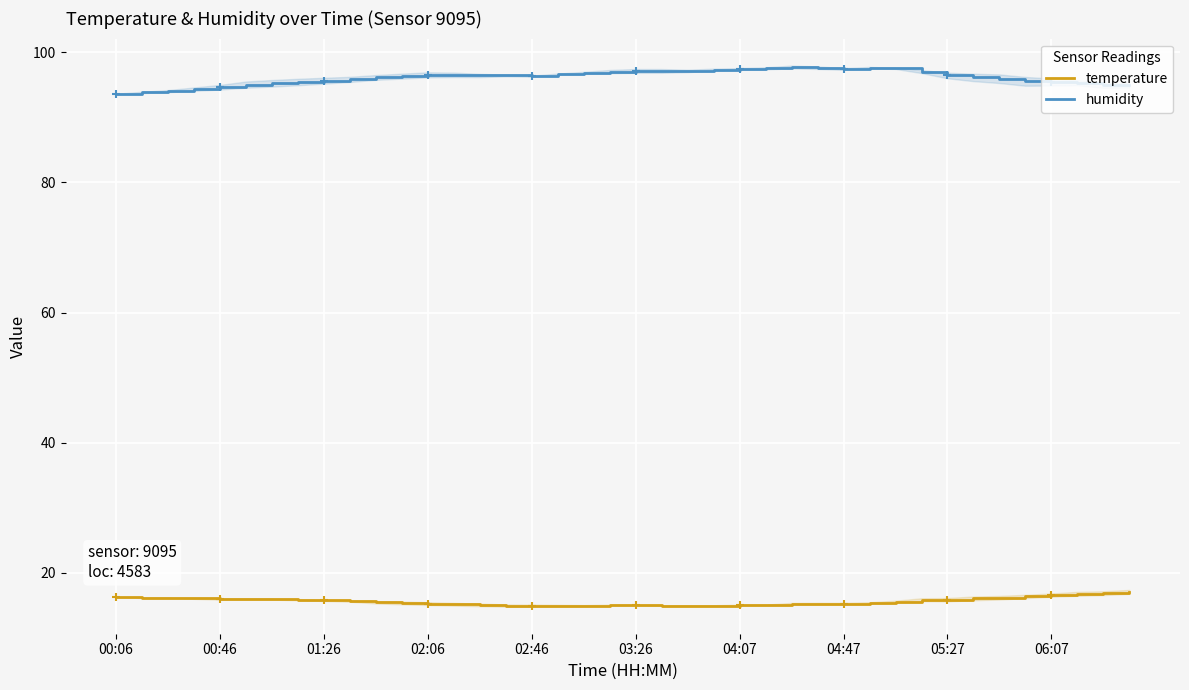

True or false: humidity has a value of 152.3 at 03:26.

False